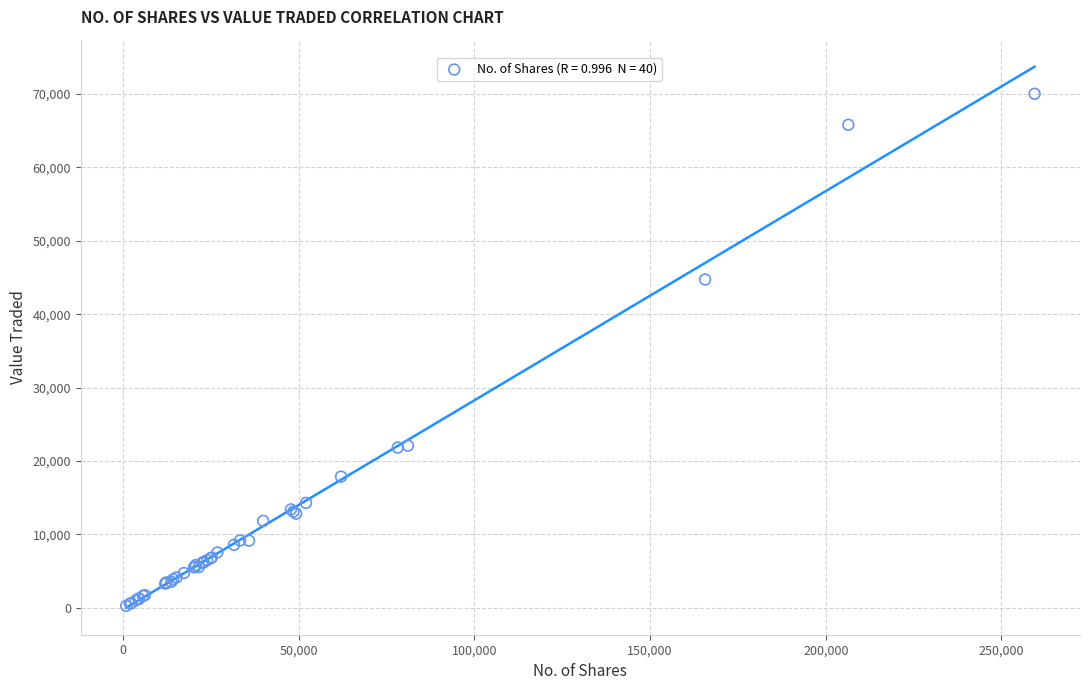

What Y value in the scatter plot is closest to 35149?

44733